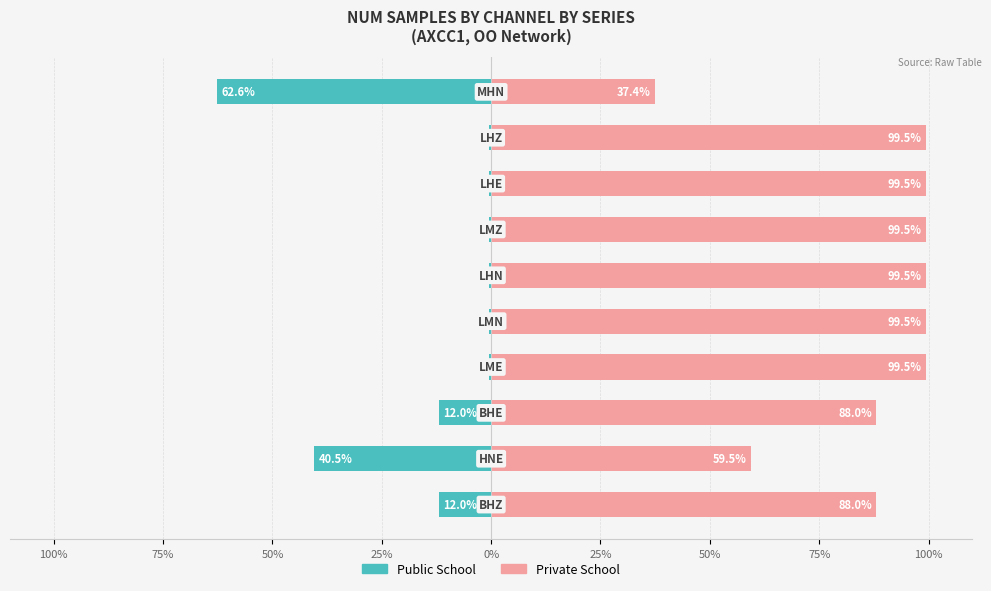

Between 75% and 9, which series saw the biggest shift?

Public School